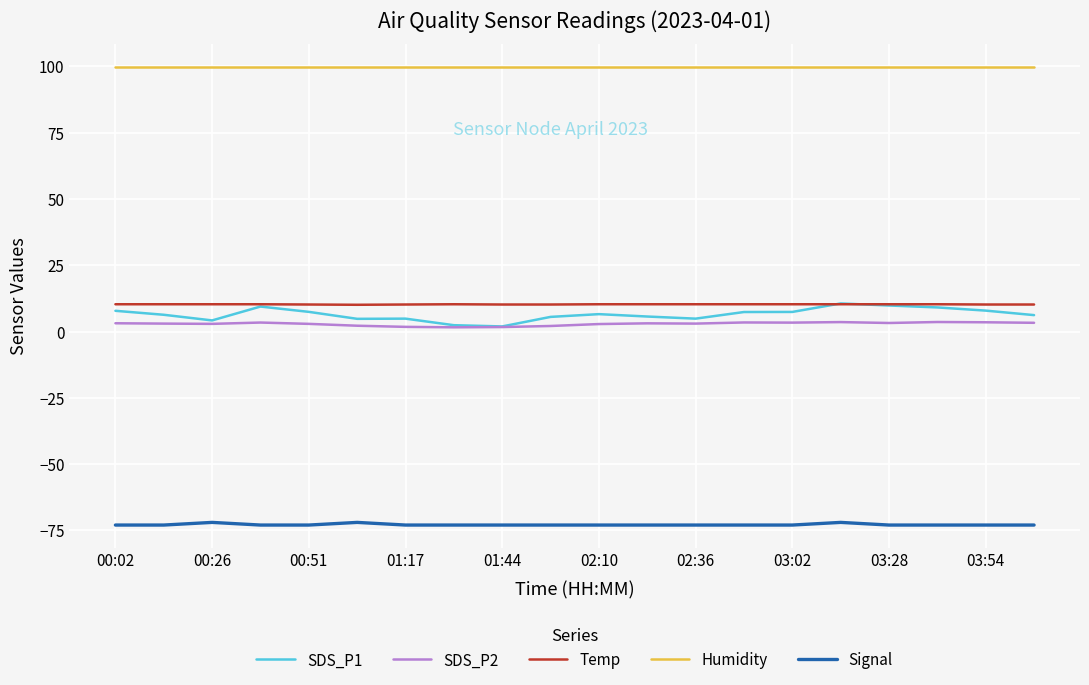

True or false: SDS_P2 and Humidity cross at least once.

False